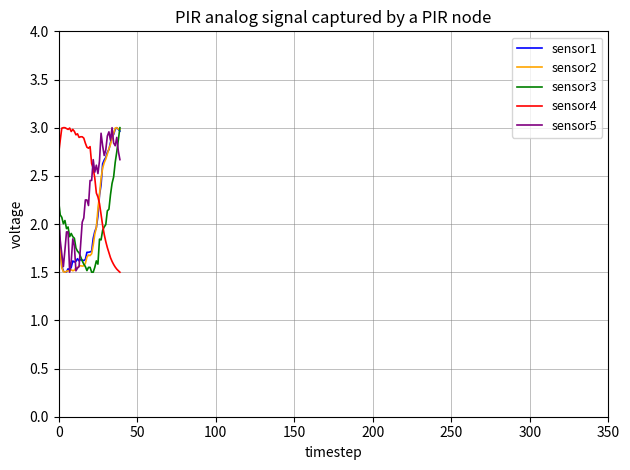

How many lines are shown in the chart?

5